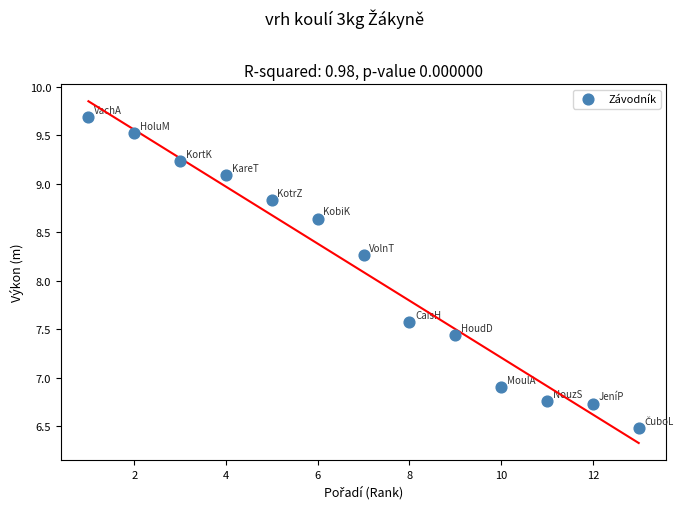

What is the range of Y values (max minus min)?

3.2